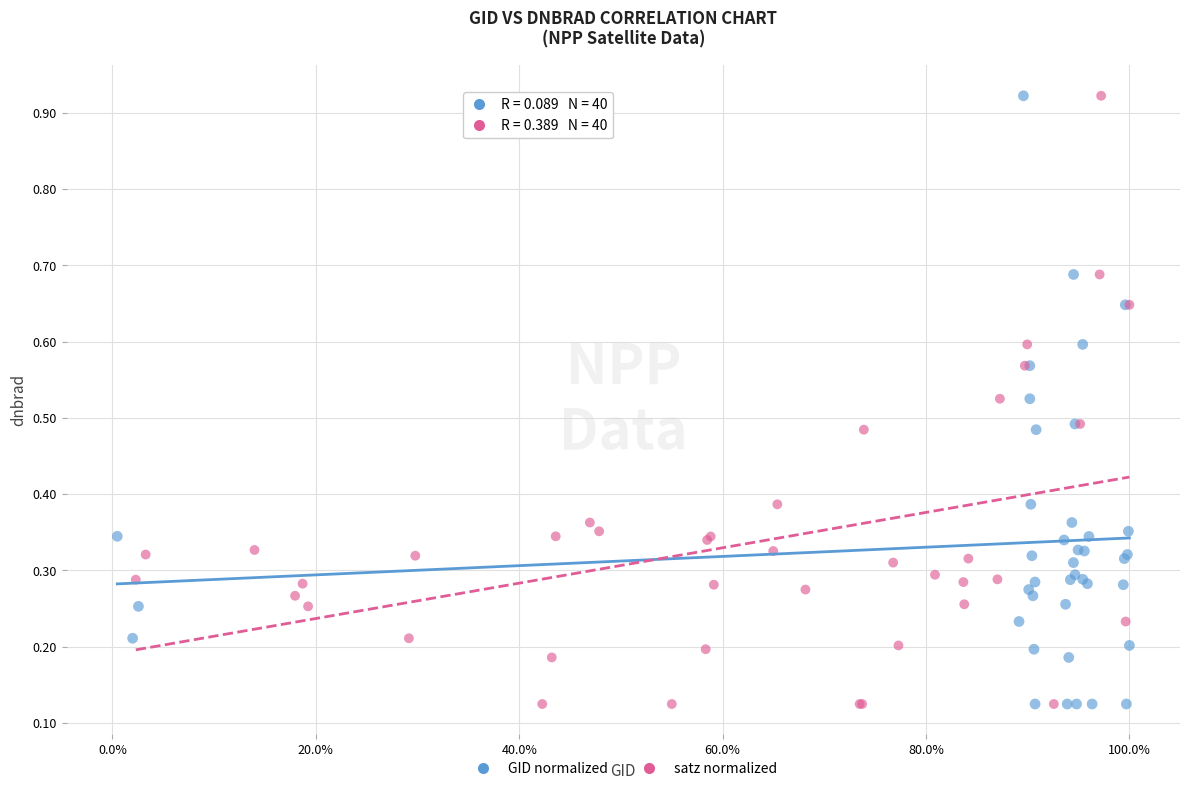

What are all the series names shown in the legend?

GID normalized, satz normalized